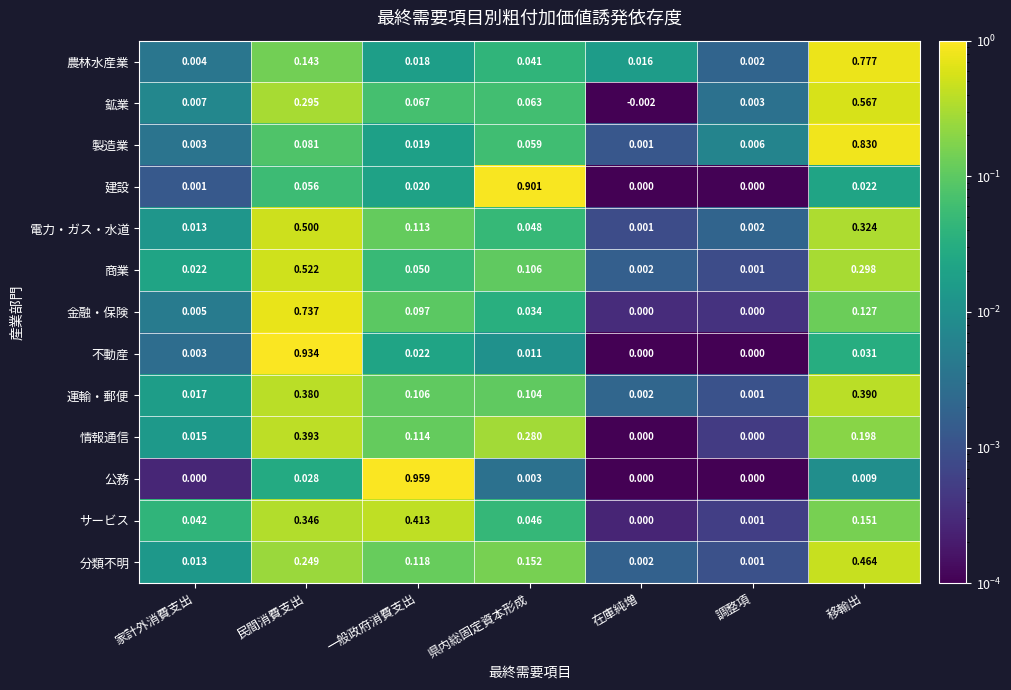

Which series has the widest spread of values?

公務